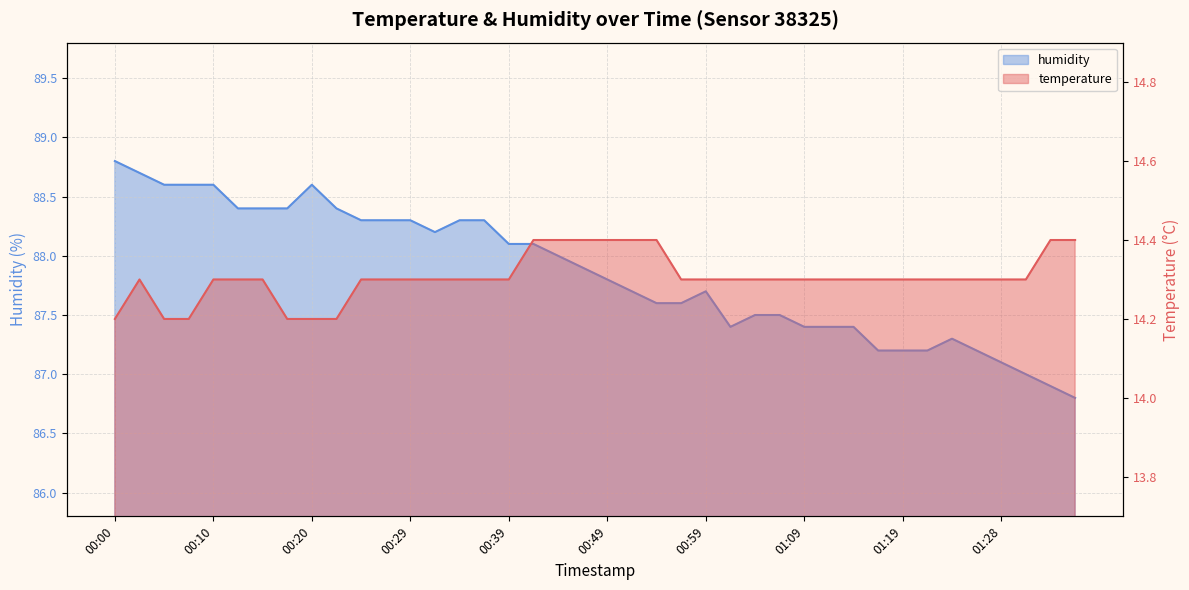

Which series has the largest range (max minus min)?

humidity